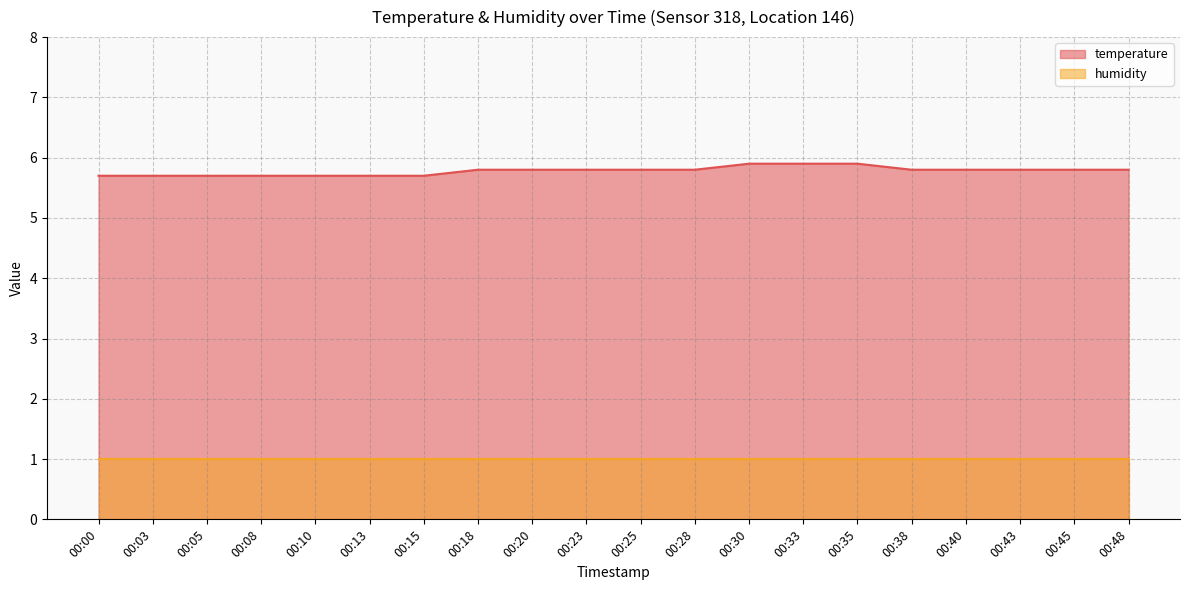

True or false: the data shows 5.8 at 00:28.

True